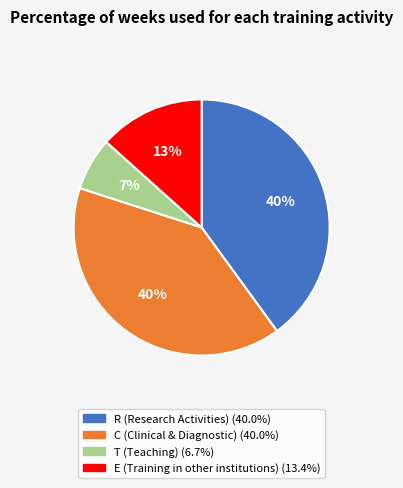

What is the smallest slice in the pie chart?

T (Teaching)